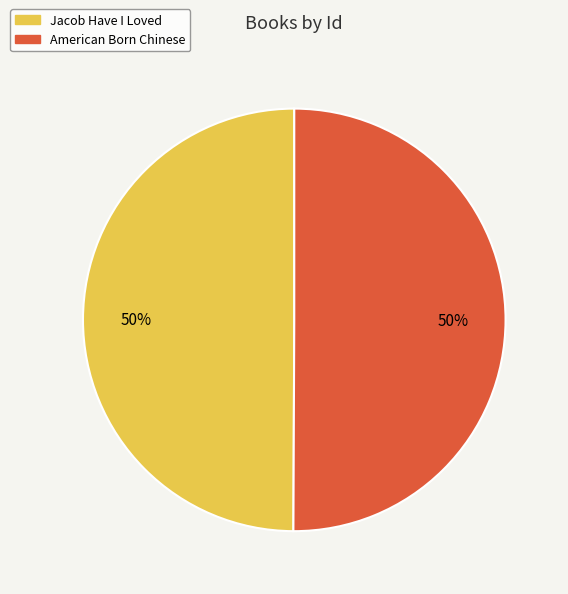

Count the number of slices in the pie.

2